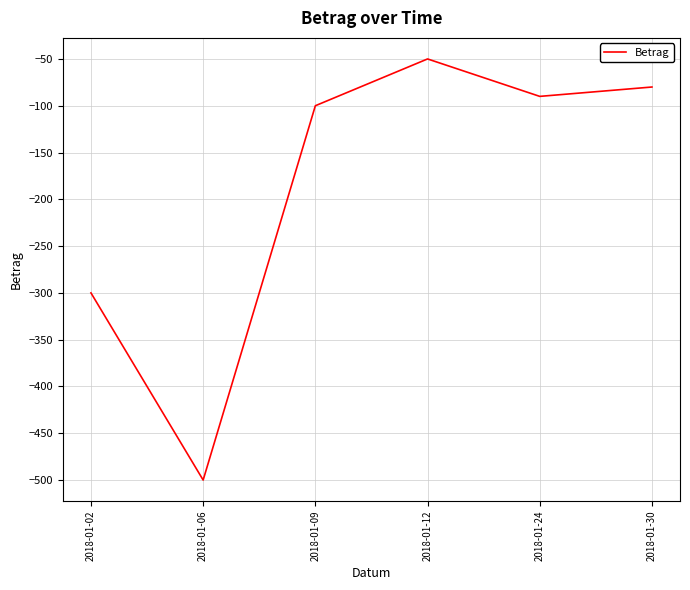

Reading right to left, transcribe all the data shown in this chart.

-80	-90	-50	-100	-500	-300